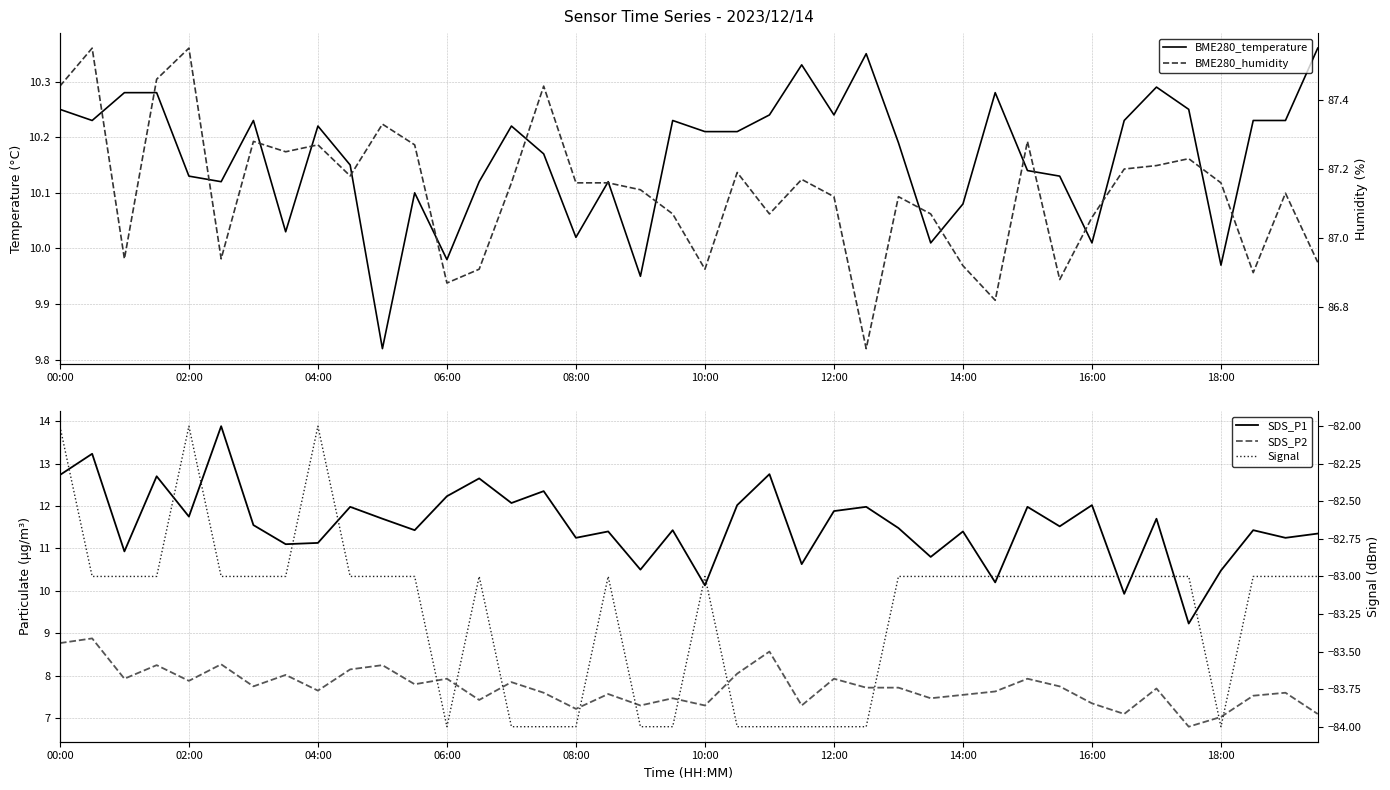

Where does the SDS_P1 series first go above 11?

00:00